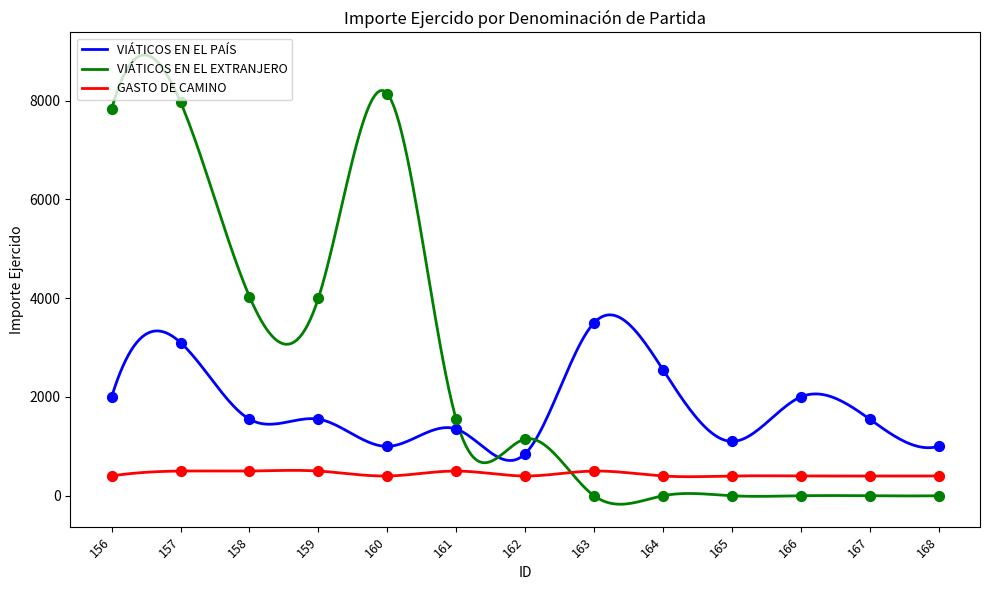

Which series contains the lowest Y value?

VIÁTICOS EN EL EXTRANJERO